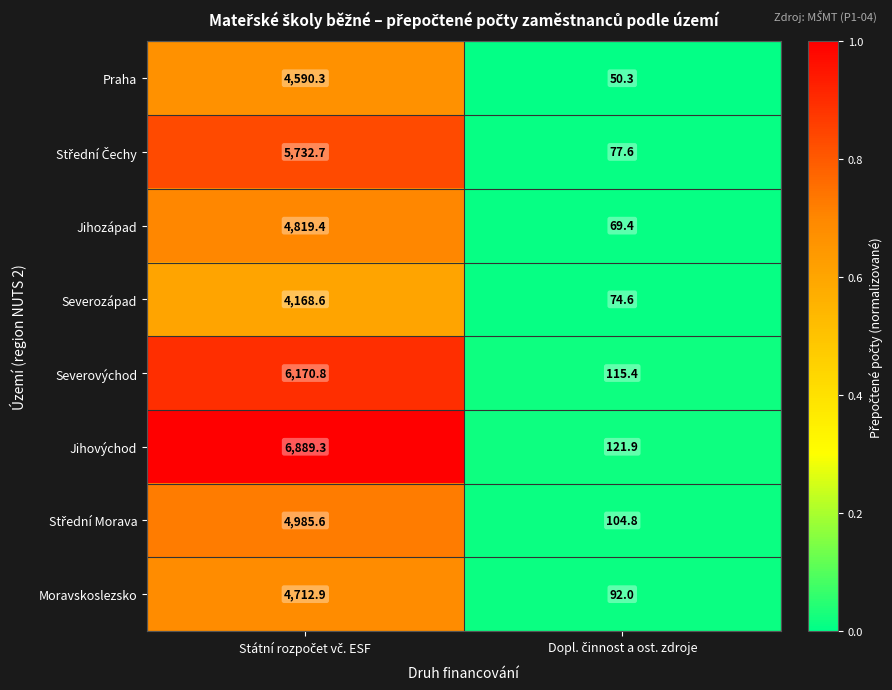

What is the average value of the Jihovýchod series?

3505.6